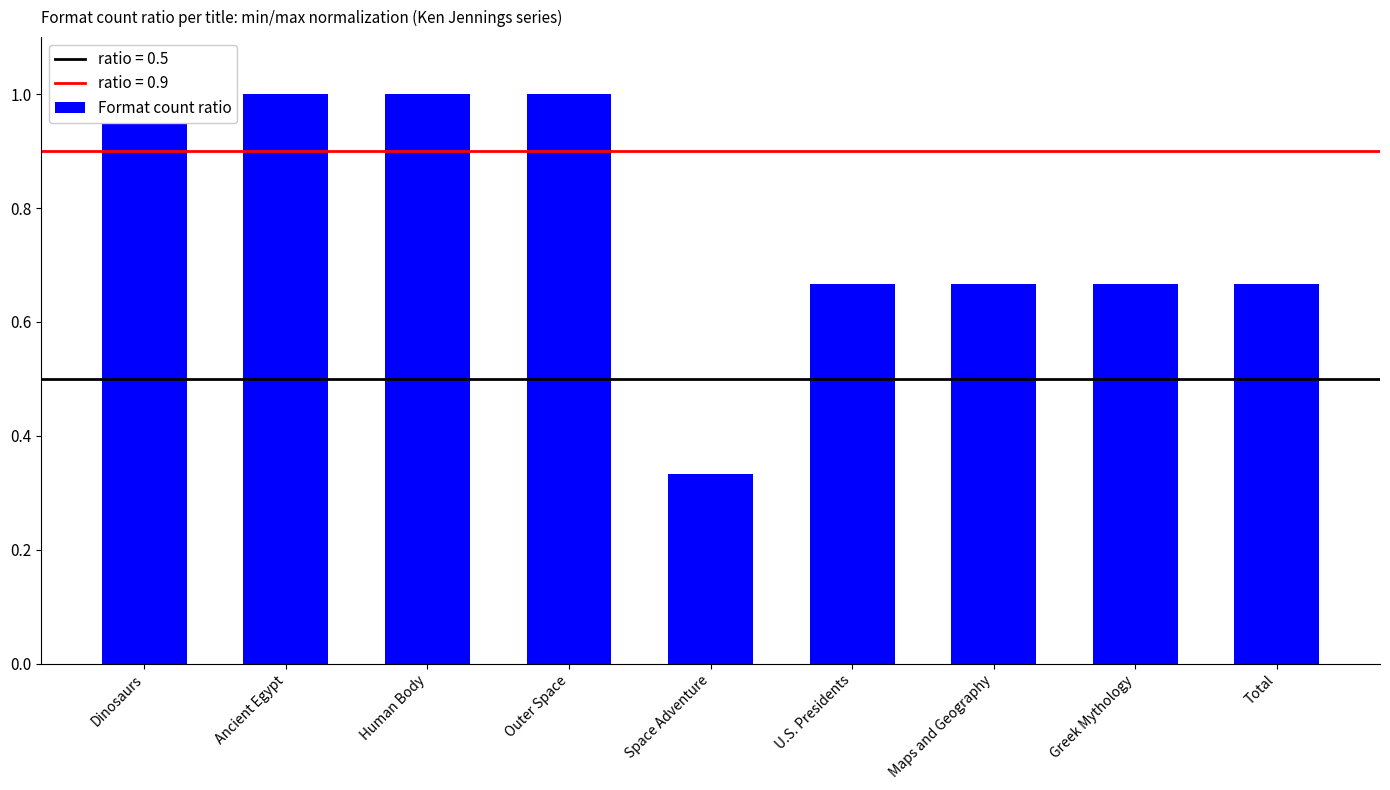

What position from the left is Space Adventure?

5